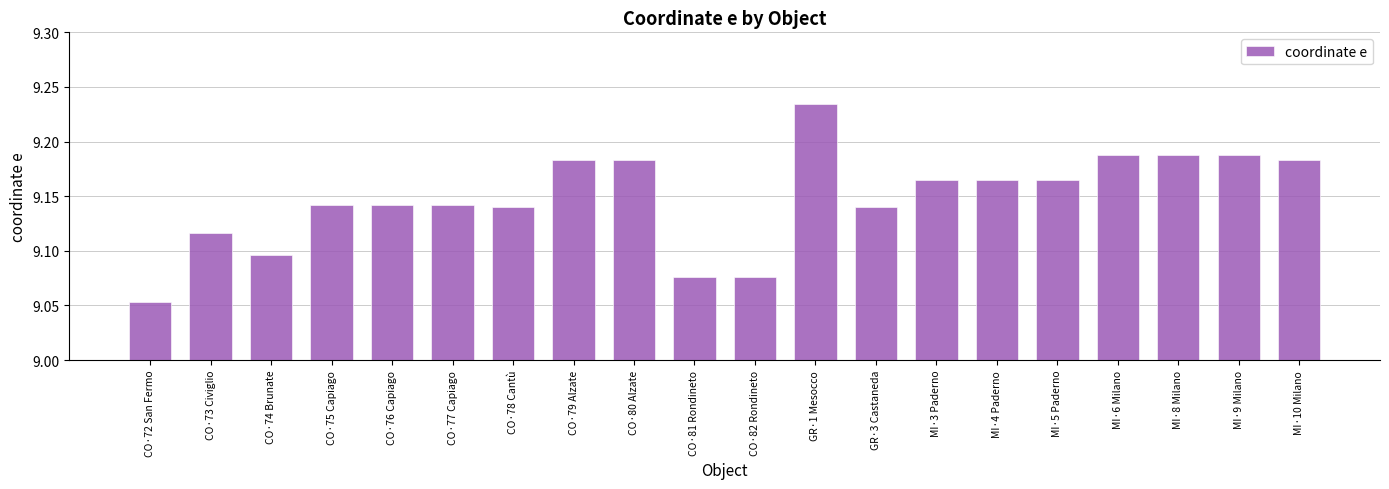

At which category does the chart reach its minimum across all series?

CO·72 San Fermo